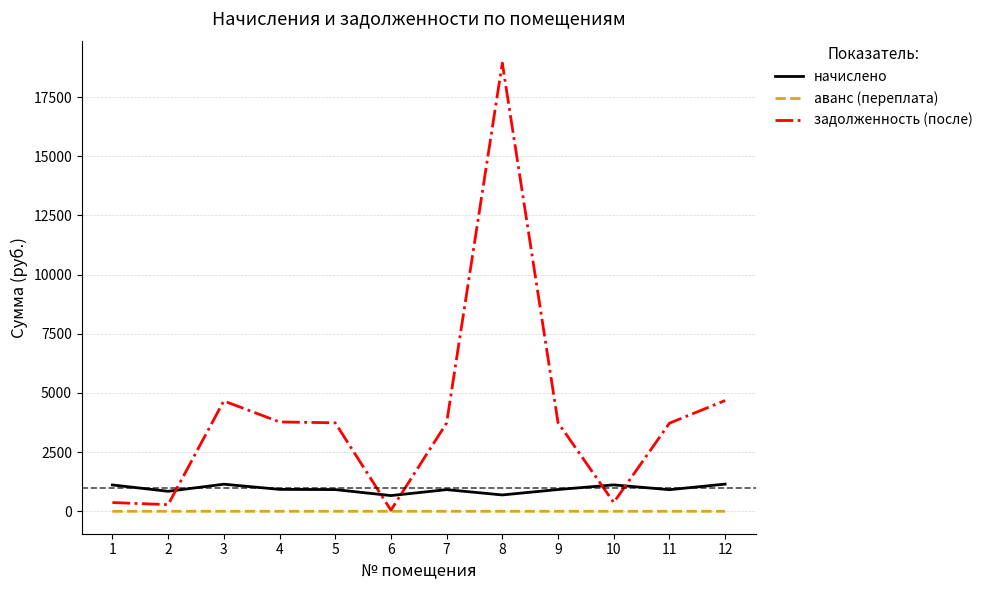

What is the spread (max minus min) of values at 4?

3775.7